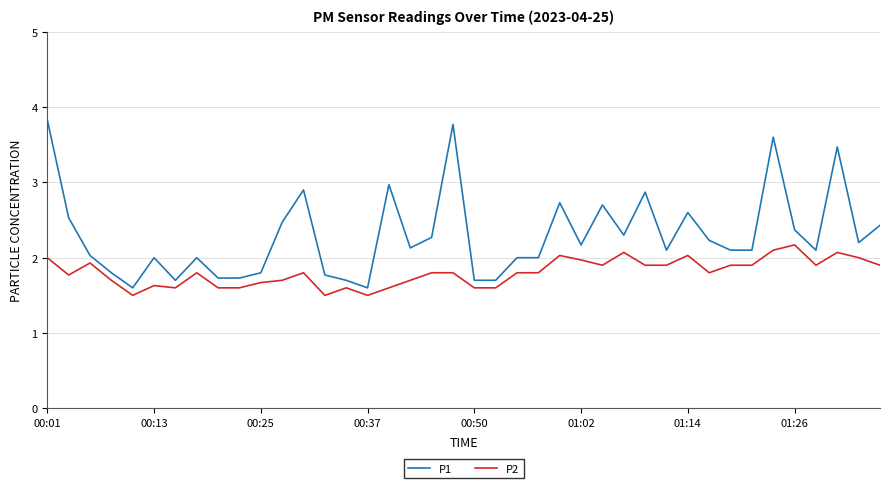

How many lines are shown in the chart?

2